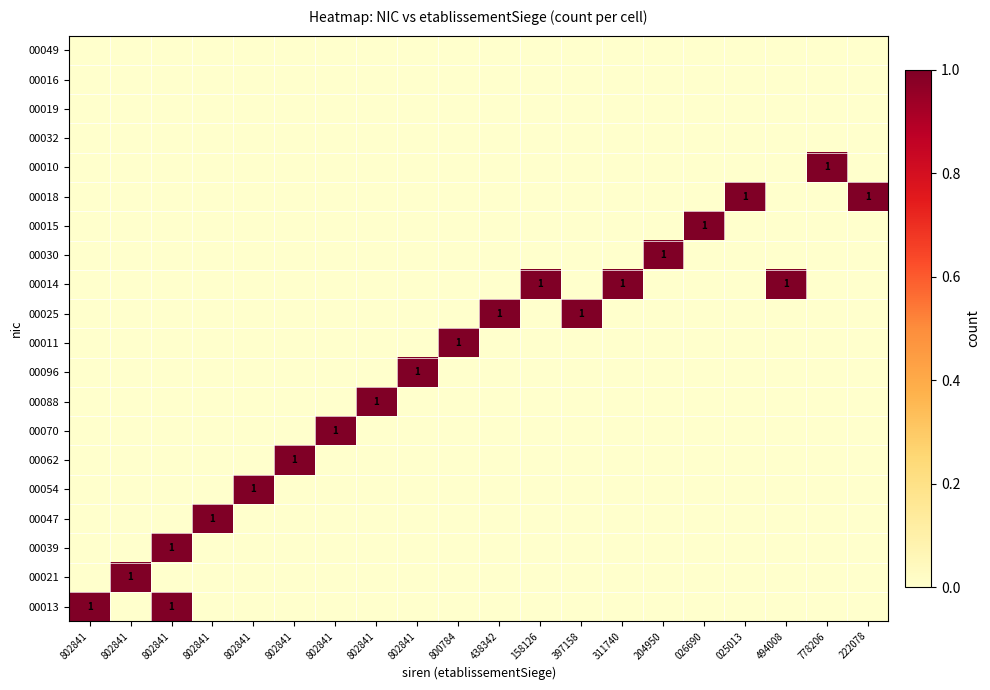

Count the 00025 values in the range 0 to 1.

20